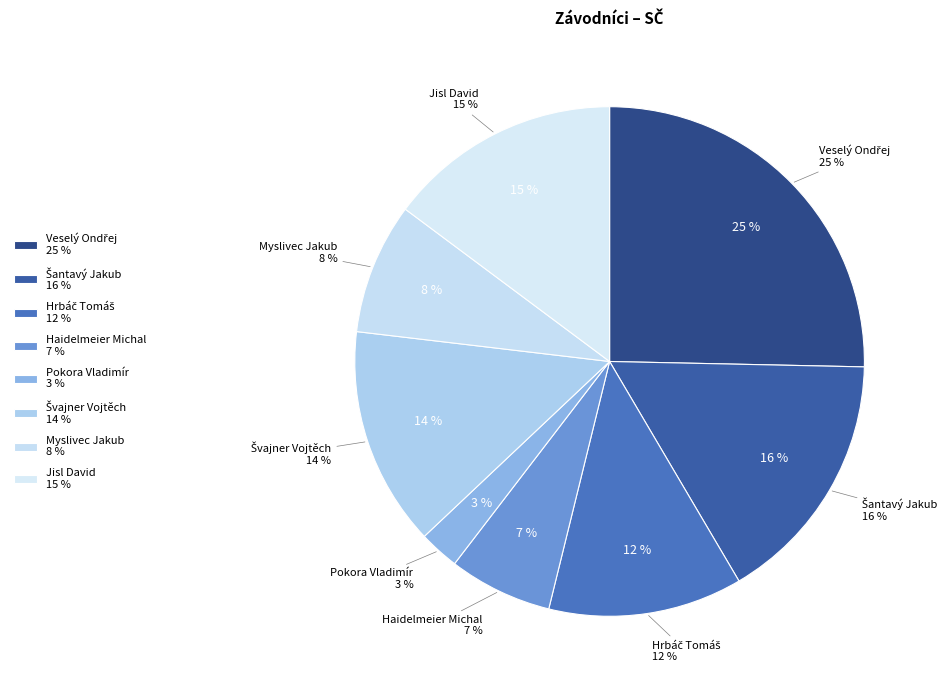

Is there any slice that represents more than half of the pie?

No